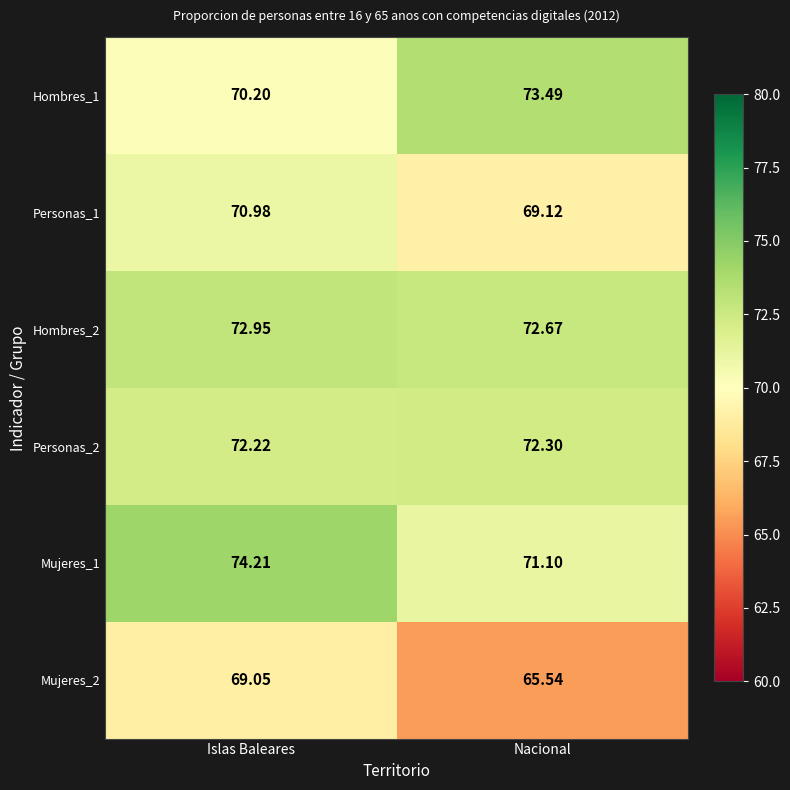

At which label does Personas_1 first exceed 70?

Islas Baleares